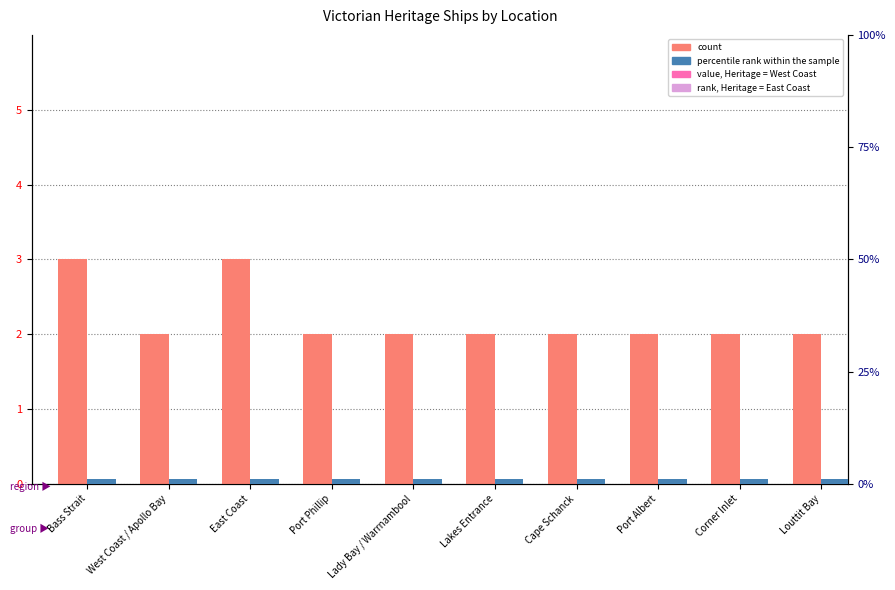

At which label is count closest to 2?

West Coast / Apollo Bay